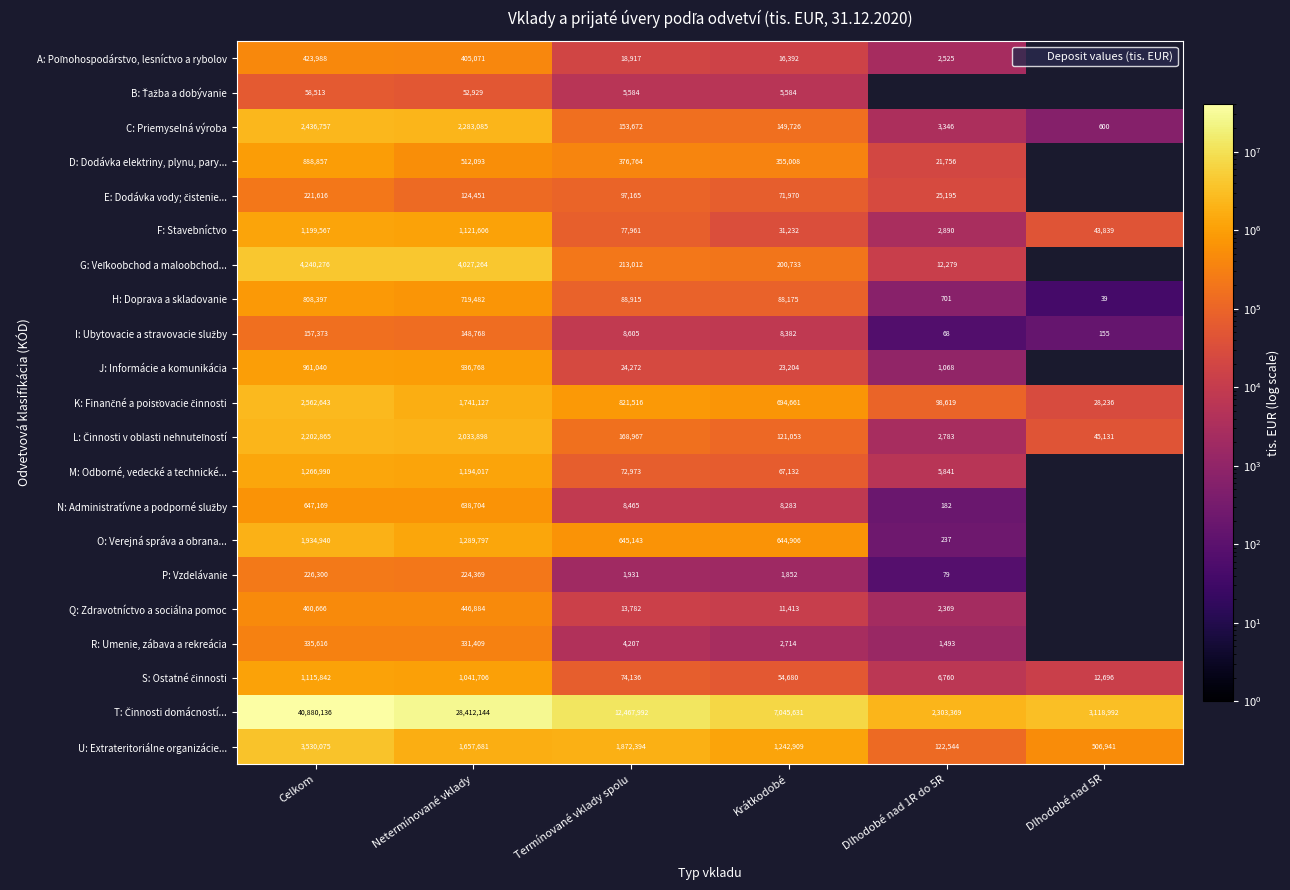

What is the spread (max minus min) of values at Celkom?

40821623